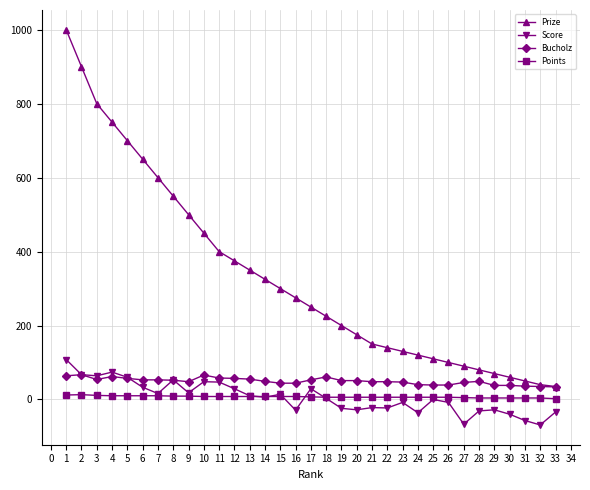

True or false: Bucholz has more than 2 points higher than both neighbors.

True